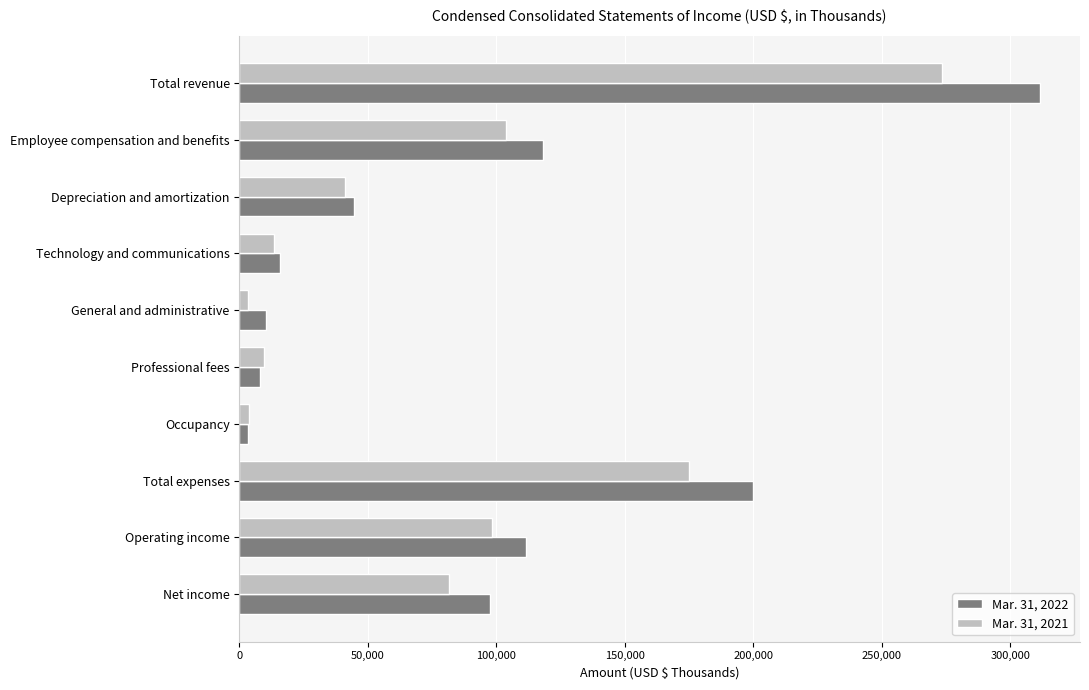

Which series has the widest spread of values?

Mar. 31, 2022